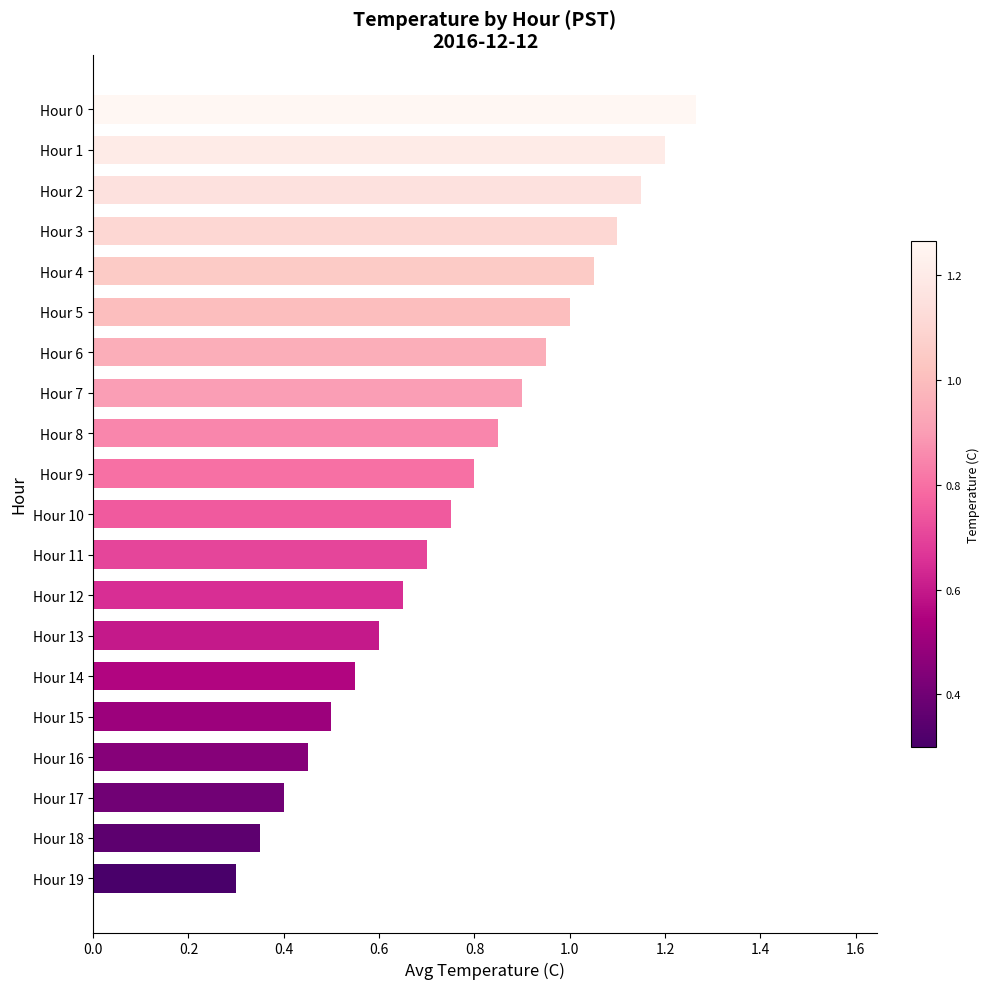

Count the number of data series in this chart.

1